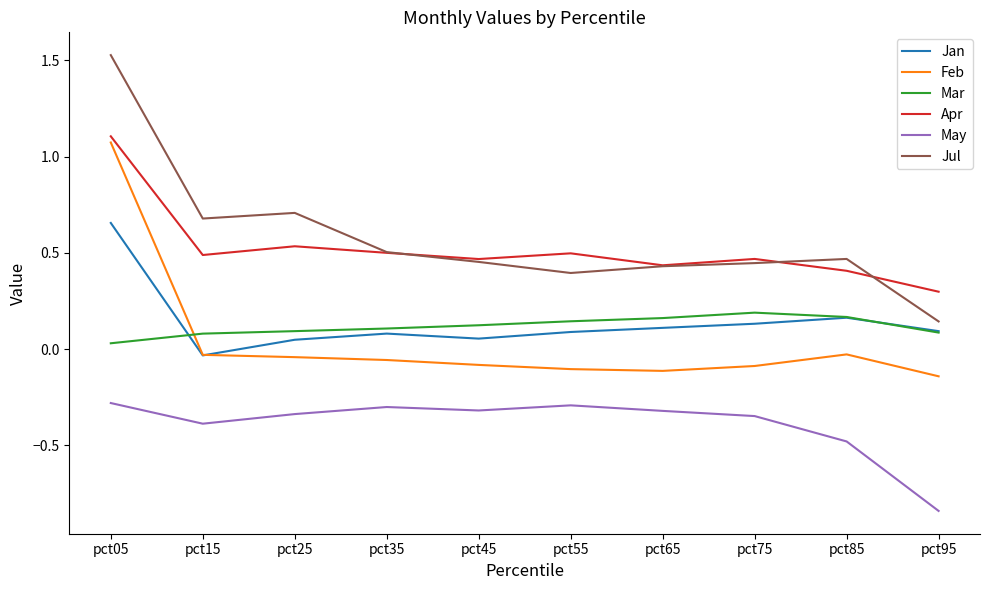

At which label is Jul closest to 0?

pct95